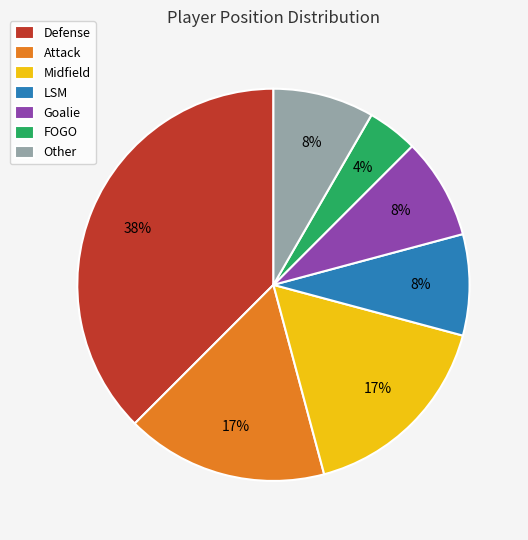

Count the number of slices in the pie.

7